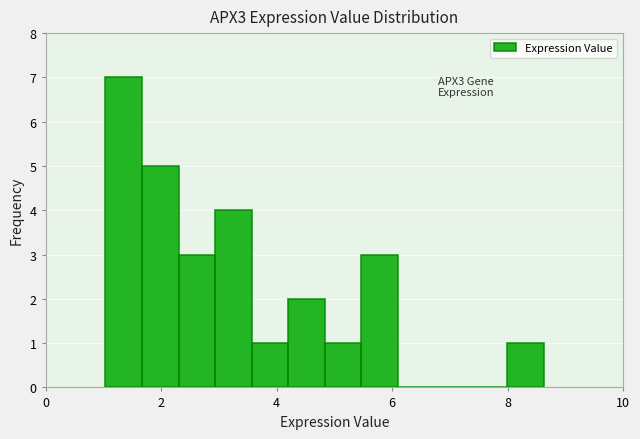

Read against the x-axis, roughly where is the centre of the tallest bar?

1.4